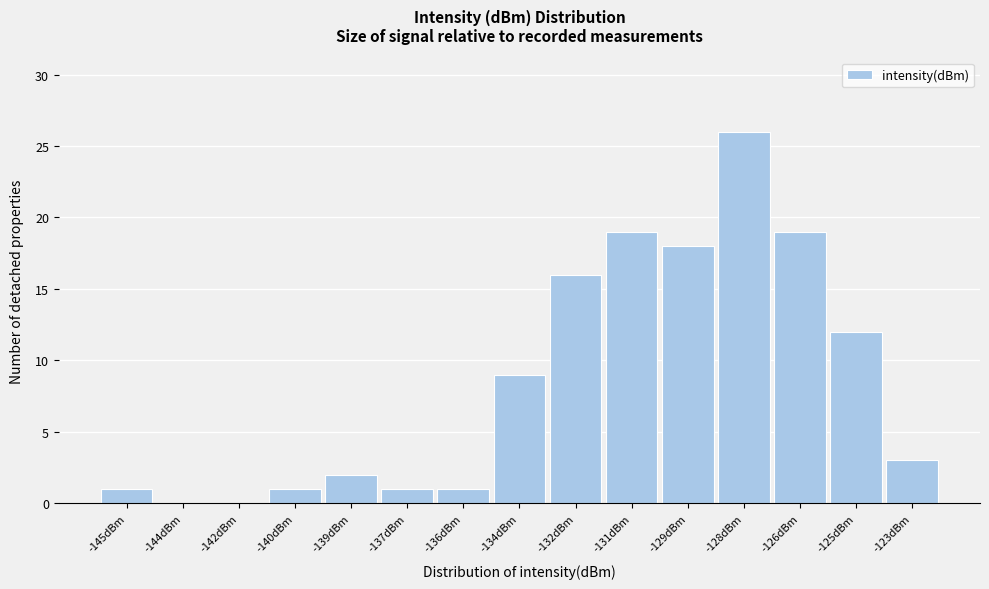

Reading right to left, list all the values displayed in this chart.

-123dBm=3	-125dBm=12	-126dBm=19	-128dBm=26	-129dBm=18	-131dBm=19	-132dBm=16	-134dBm=9	-136dBm=1	-137dBm=1	-139dBm=2	-140dBm=1	-142dBm=0	-144dBm=0	-145dBm=1